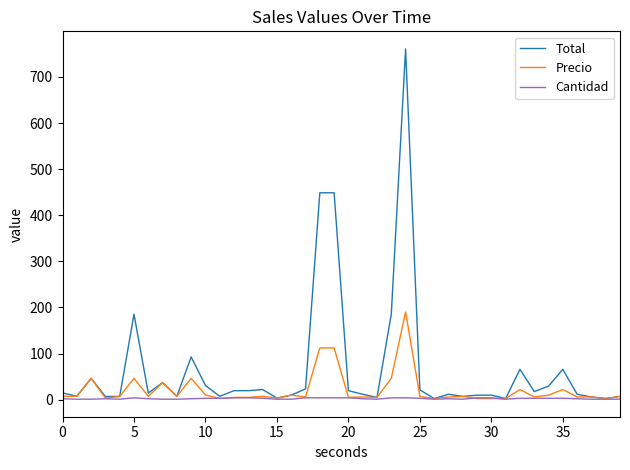

Which series has the largest range (max minus min)?

Total